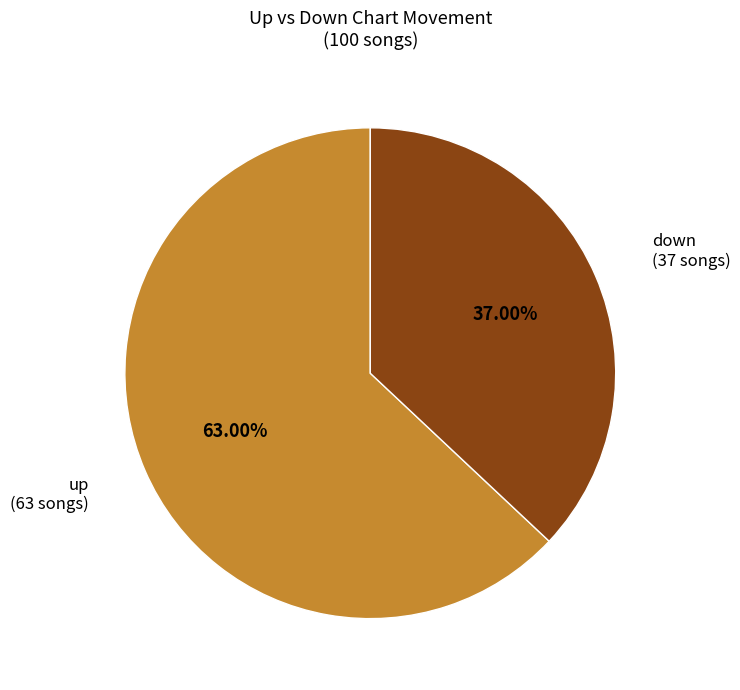

Combined, what portion of the pie is up and down?

100.0%